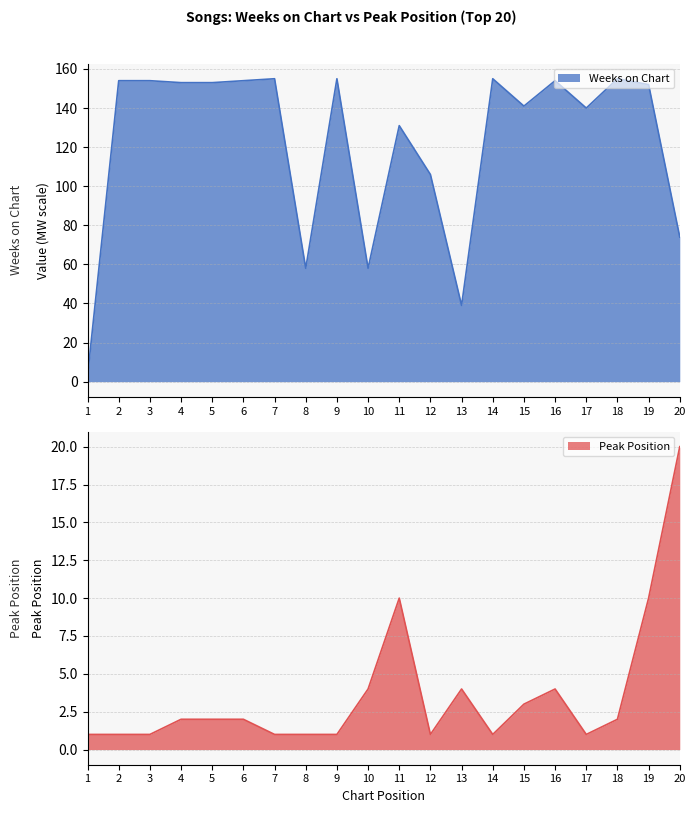

Between 2 and 3, which series saw the biggest shift?

Weeks on Chart